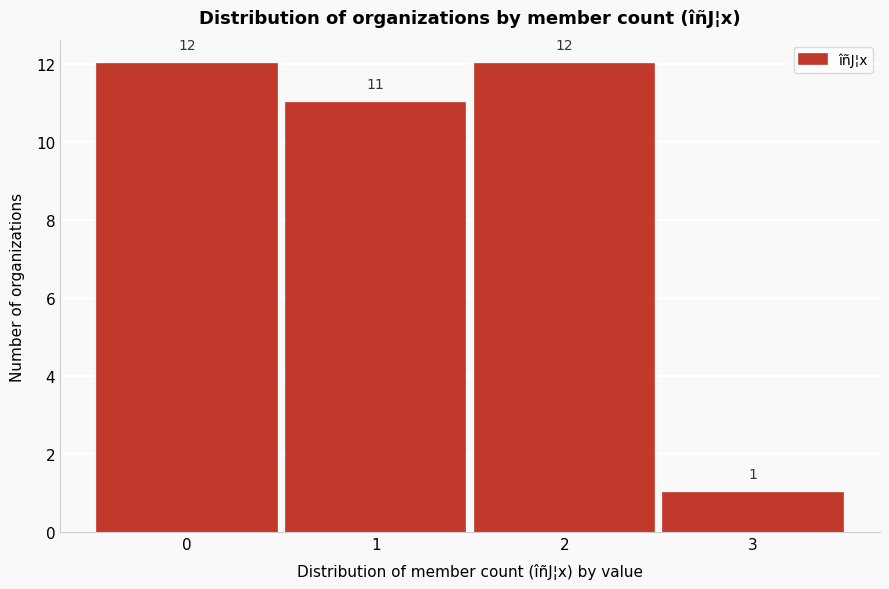

How tall is the bar that spans -0.5 to 0.5 on the x-axis?

12